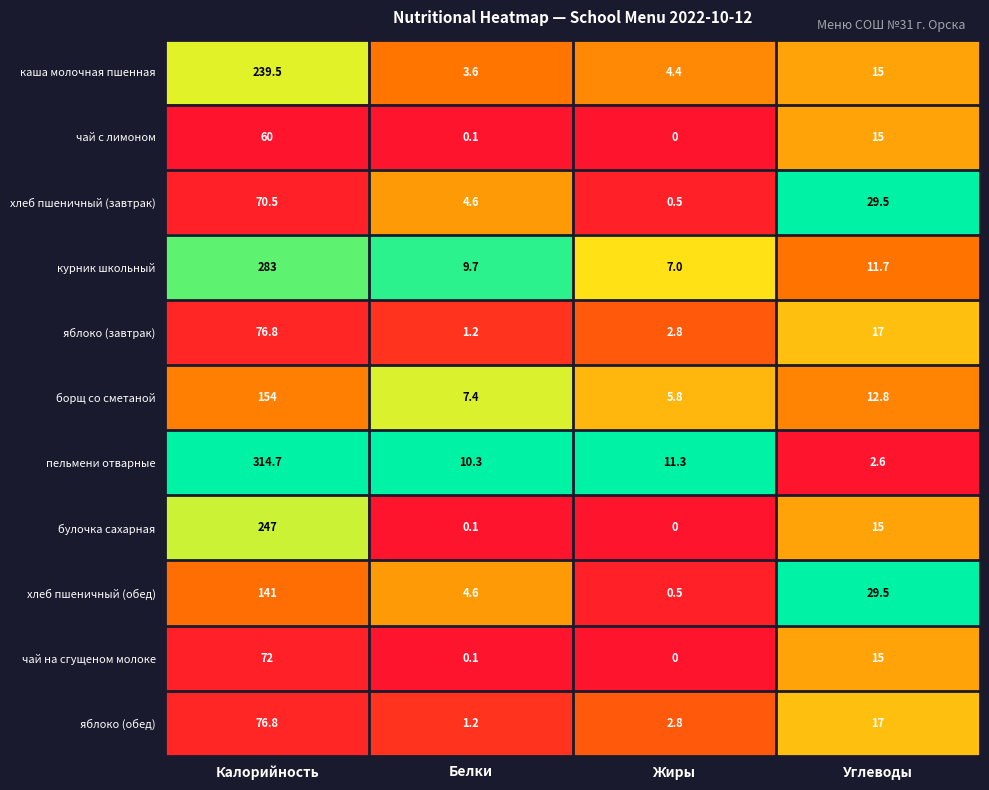

How many data points in булочка сахарная are less than 15?

2